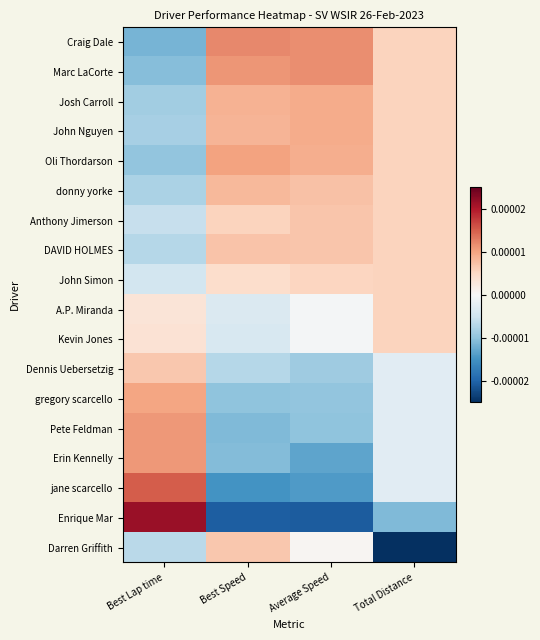

How many categories are shown in the chart?

4